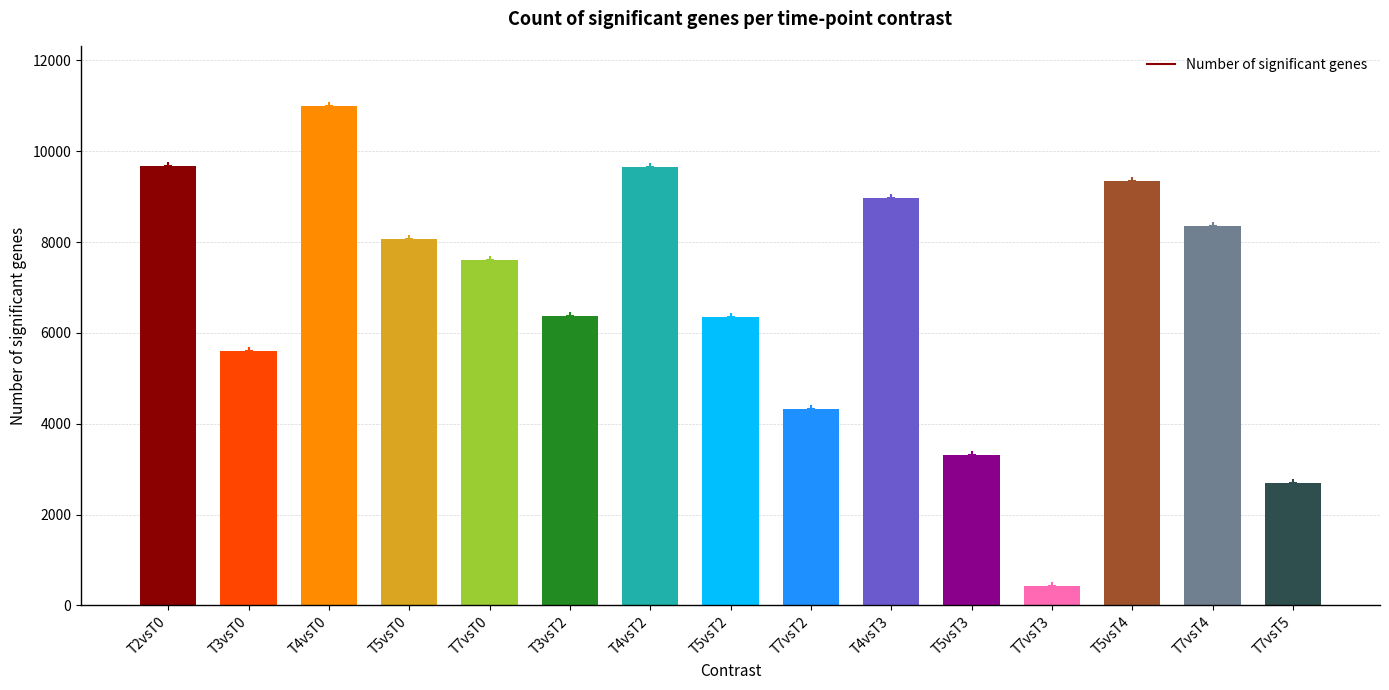

Read the value at T7vsT0.

7614